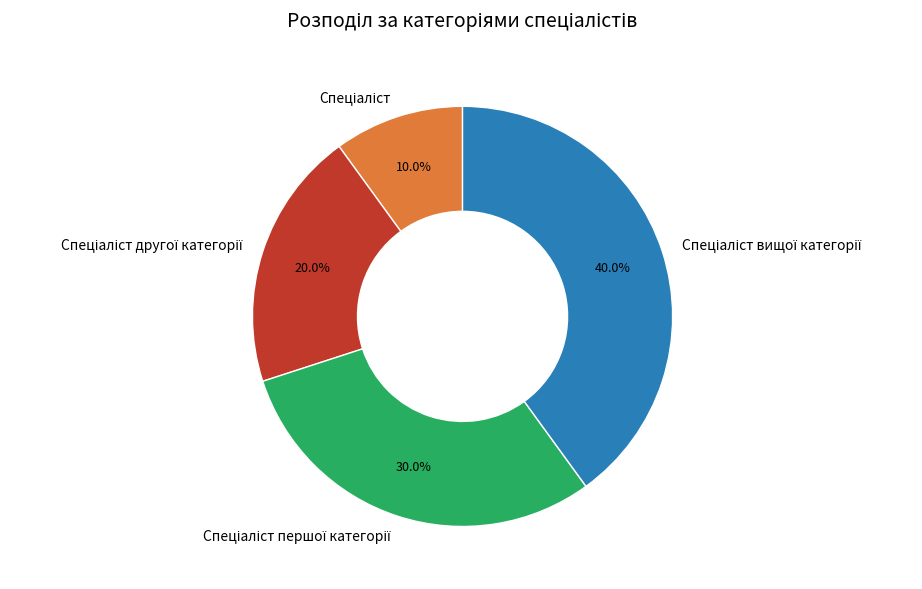

Does any single category account for the majority?

No